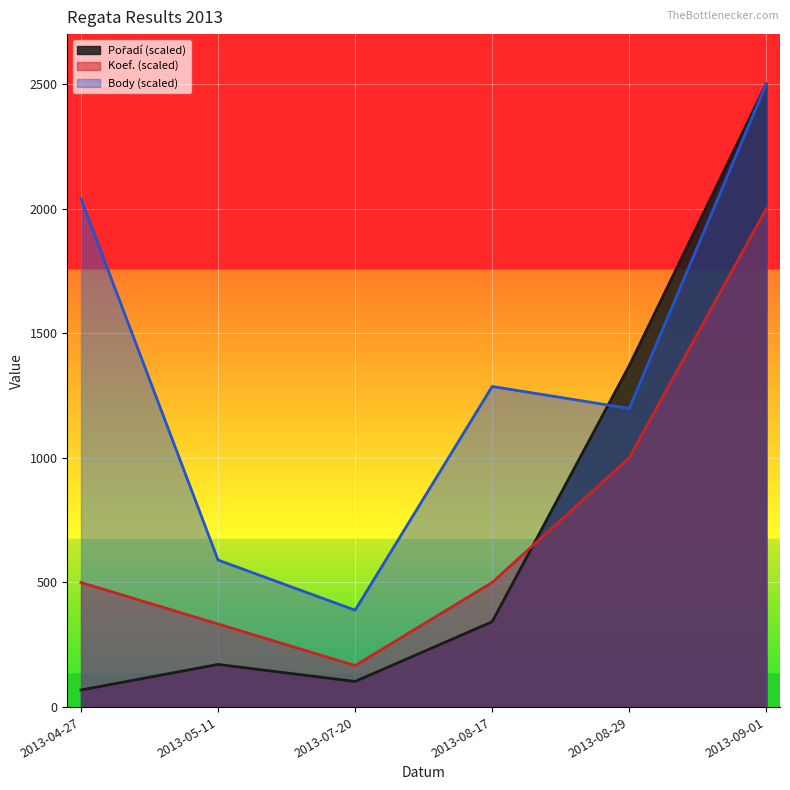

What is the difference between the maximum and minimum values in the Pořadí series?

2431.5